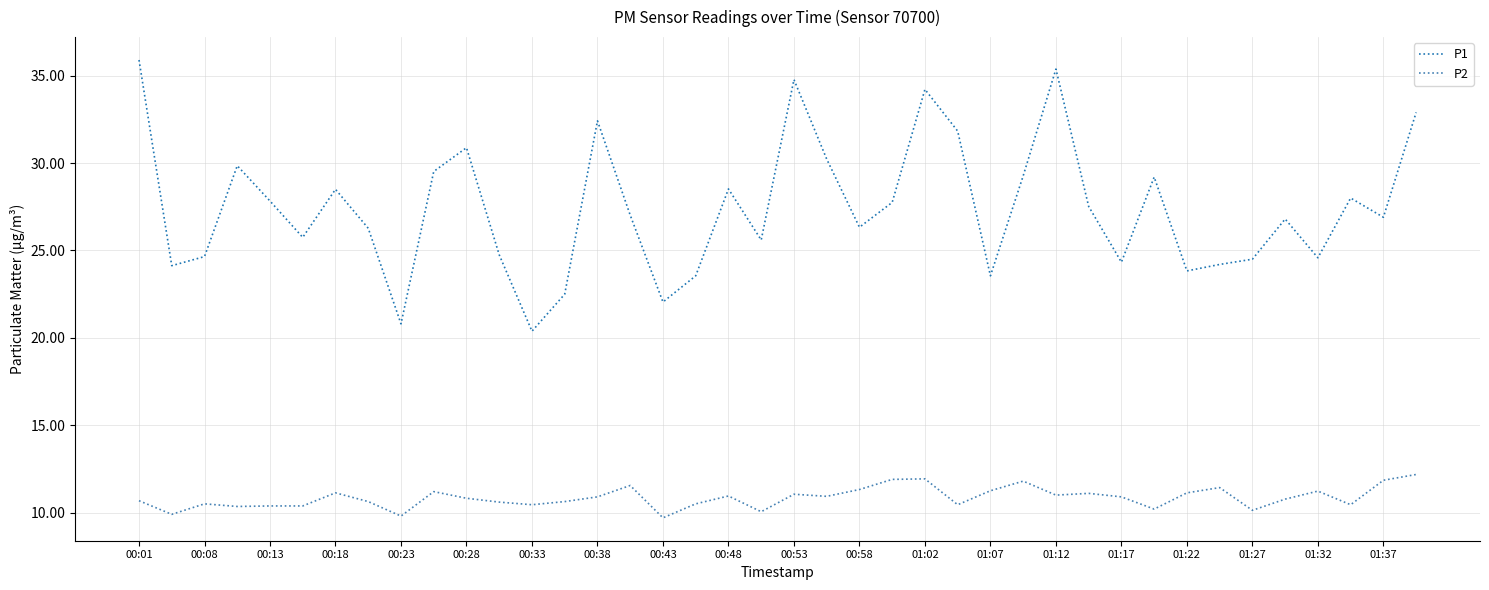

Which series has the widest spread of values?

P1